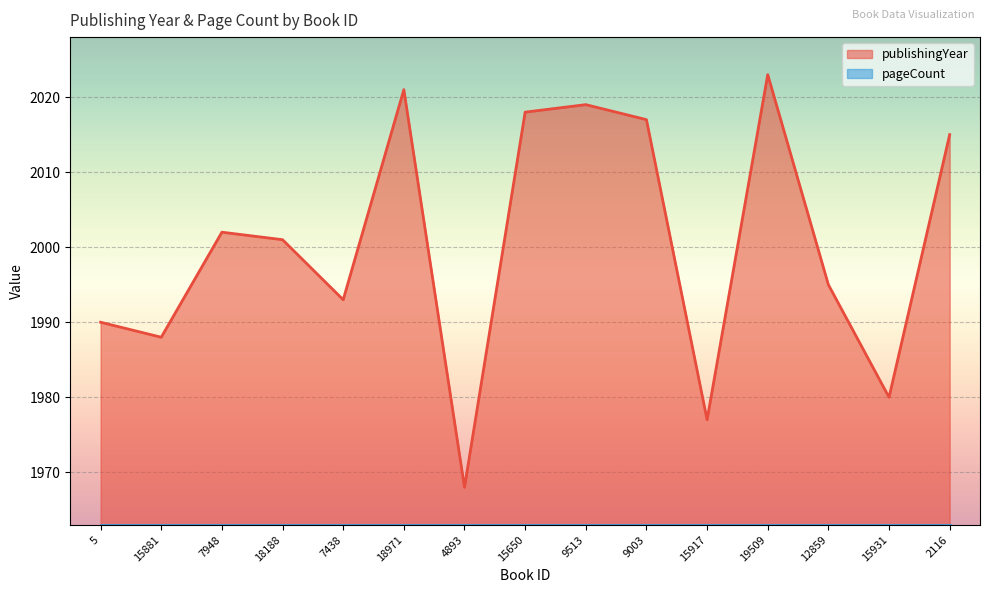

Which label corresponds to the smallest value in the chart?

4893